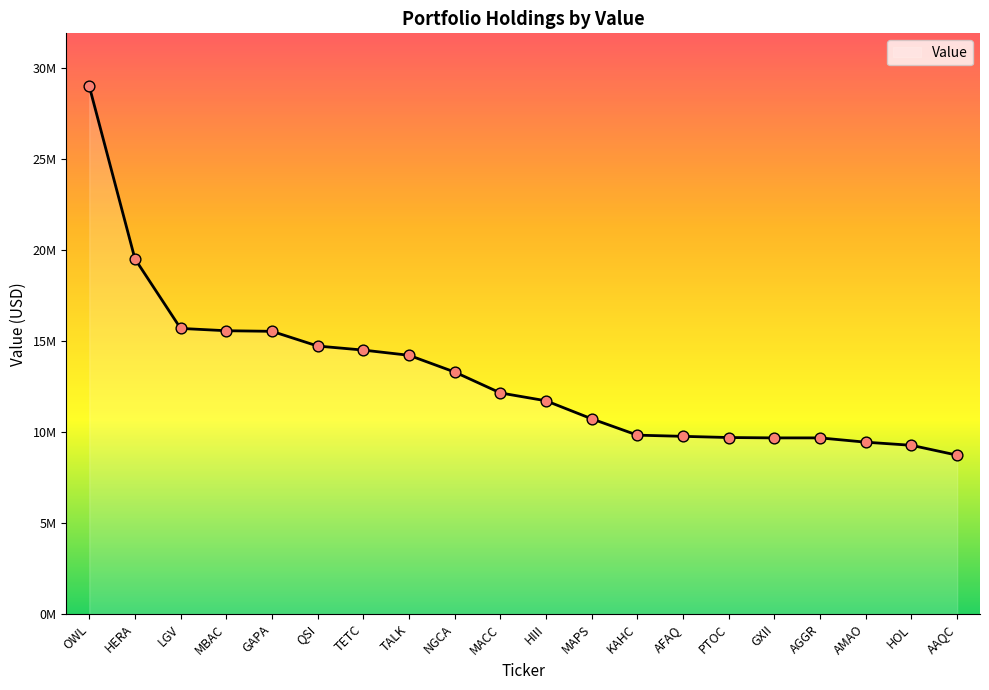

Is this an area chart (filled region under the line)?

Yes